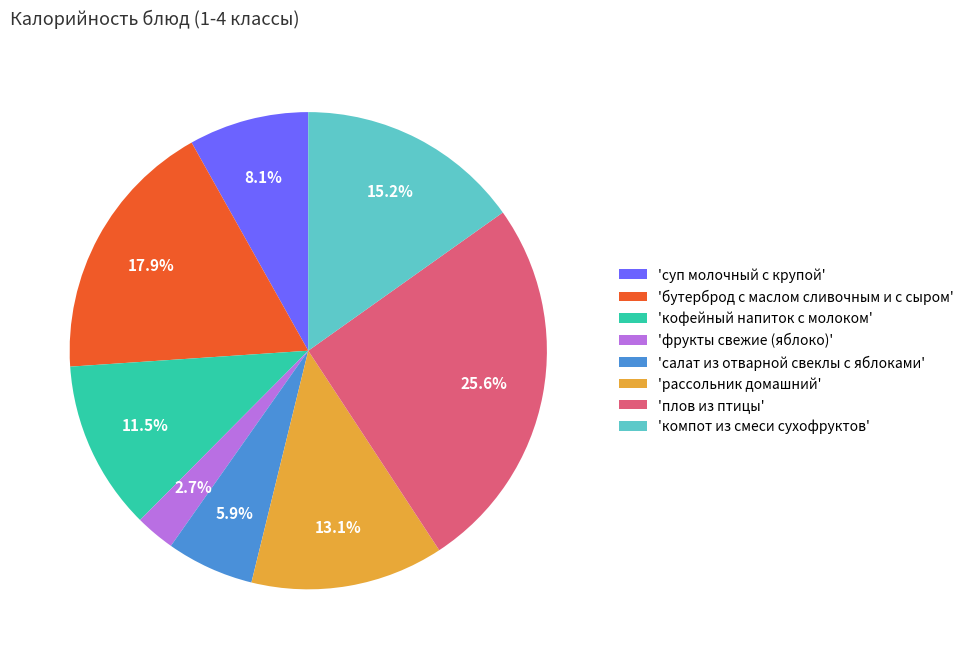

What is the smallest slice in the pie chart?

'фрукты свежие (яблоко)'